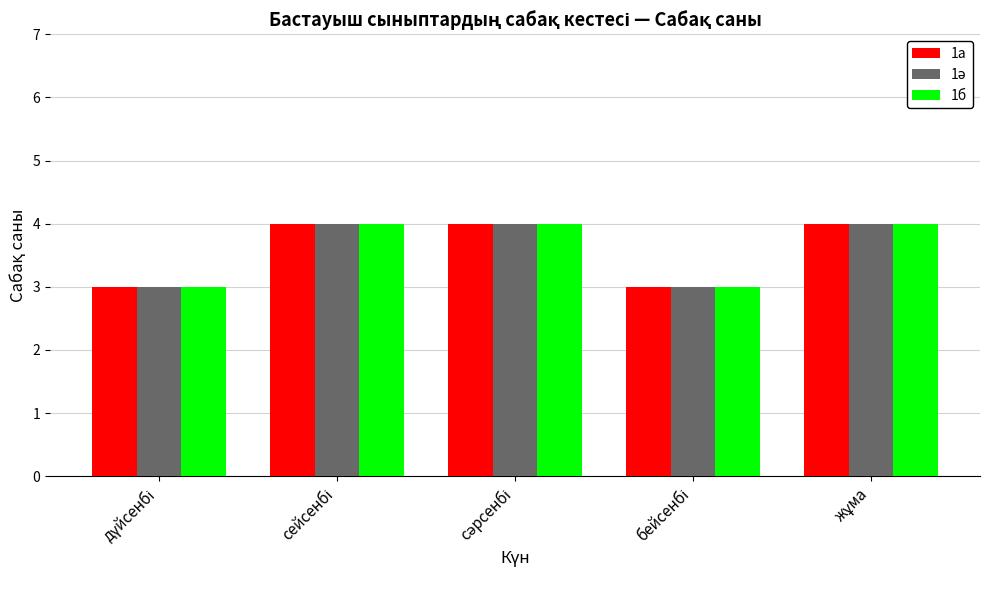

What is the smallest value displayed?

3